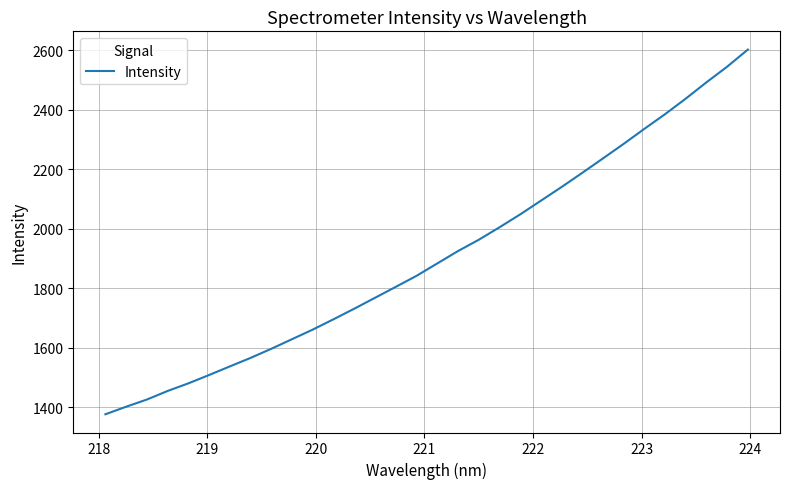

What is the smallest value displayed?

1377.1